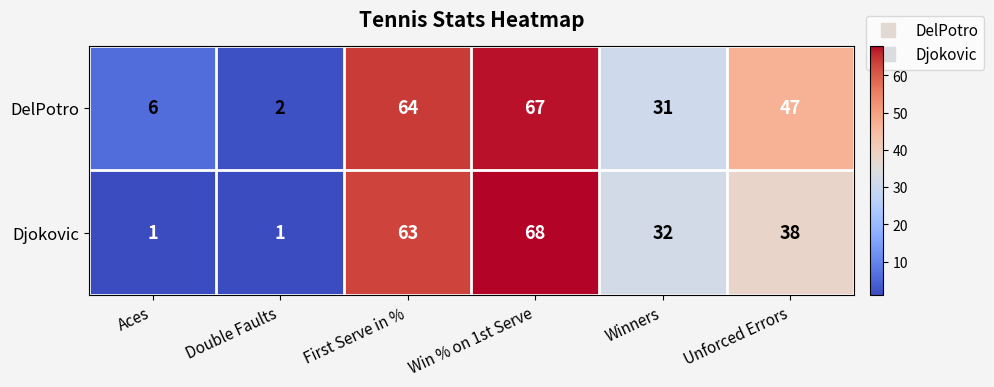

What is the sum of all DelPotro values?

217